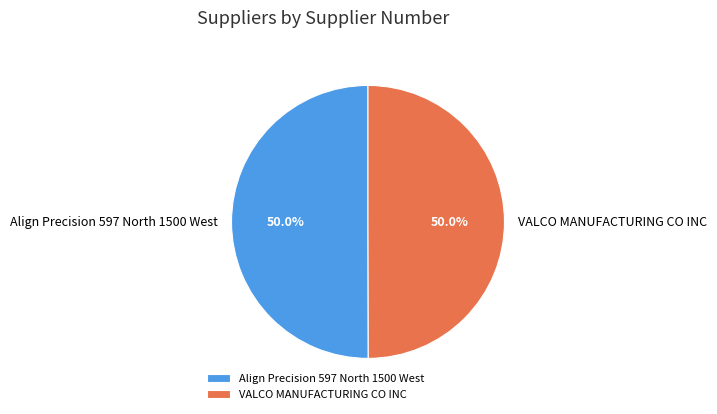

Combined, do VALCO MANUFACTURING CO INC and Align Precision 597 North 1500 West account for over 50%?

Yes